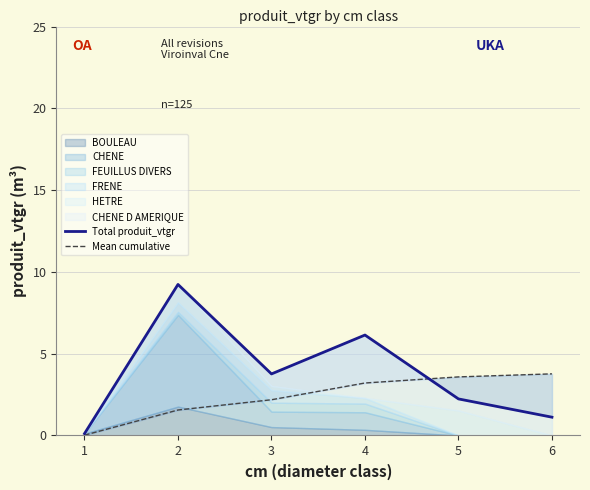

How many values in the Mean cumulative series exceed 3?

3